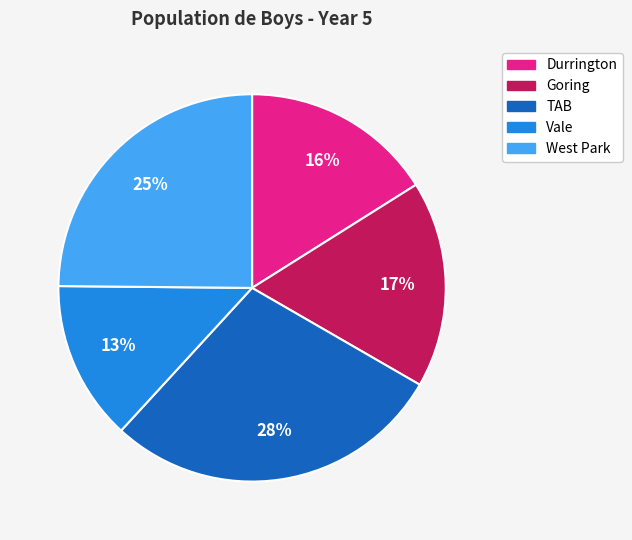

To the nearest percent, what portion does Goring represent?

17%